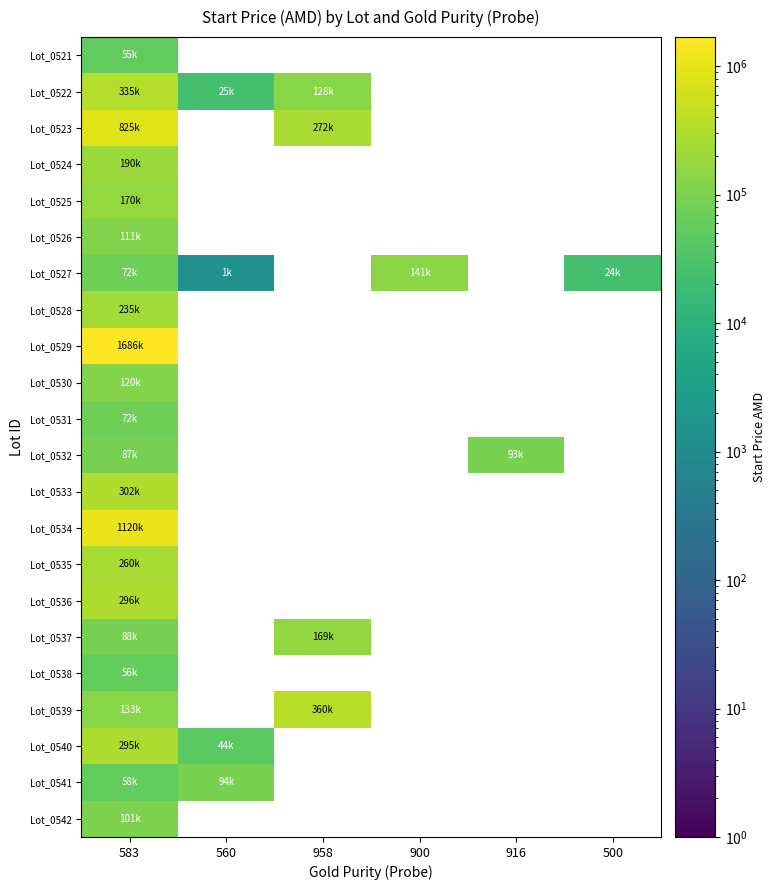

List the series in order of their peak value, lowest first.

Lot_0521, Lot_0538, Lot_0531, Lot_0532, Lot_0541, Lot_0542, Lot_0526, Lot_0530, Lot_0527, Lot_0537, Lot_0525, Lot_0524, Lot_0528, Lot_0535, Lot_0540, Lot_0536, Lot_0533, Lot_0522, Lot_0539, Lot_0523, Lot_0534, Lot_0529